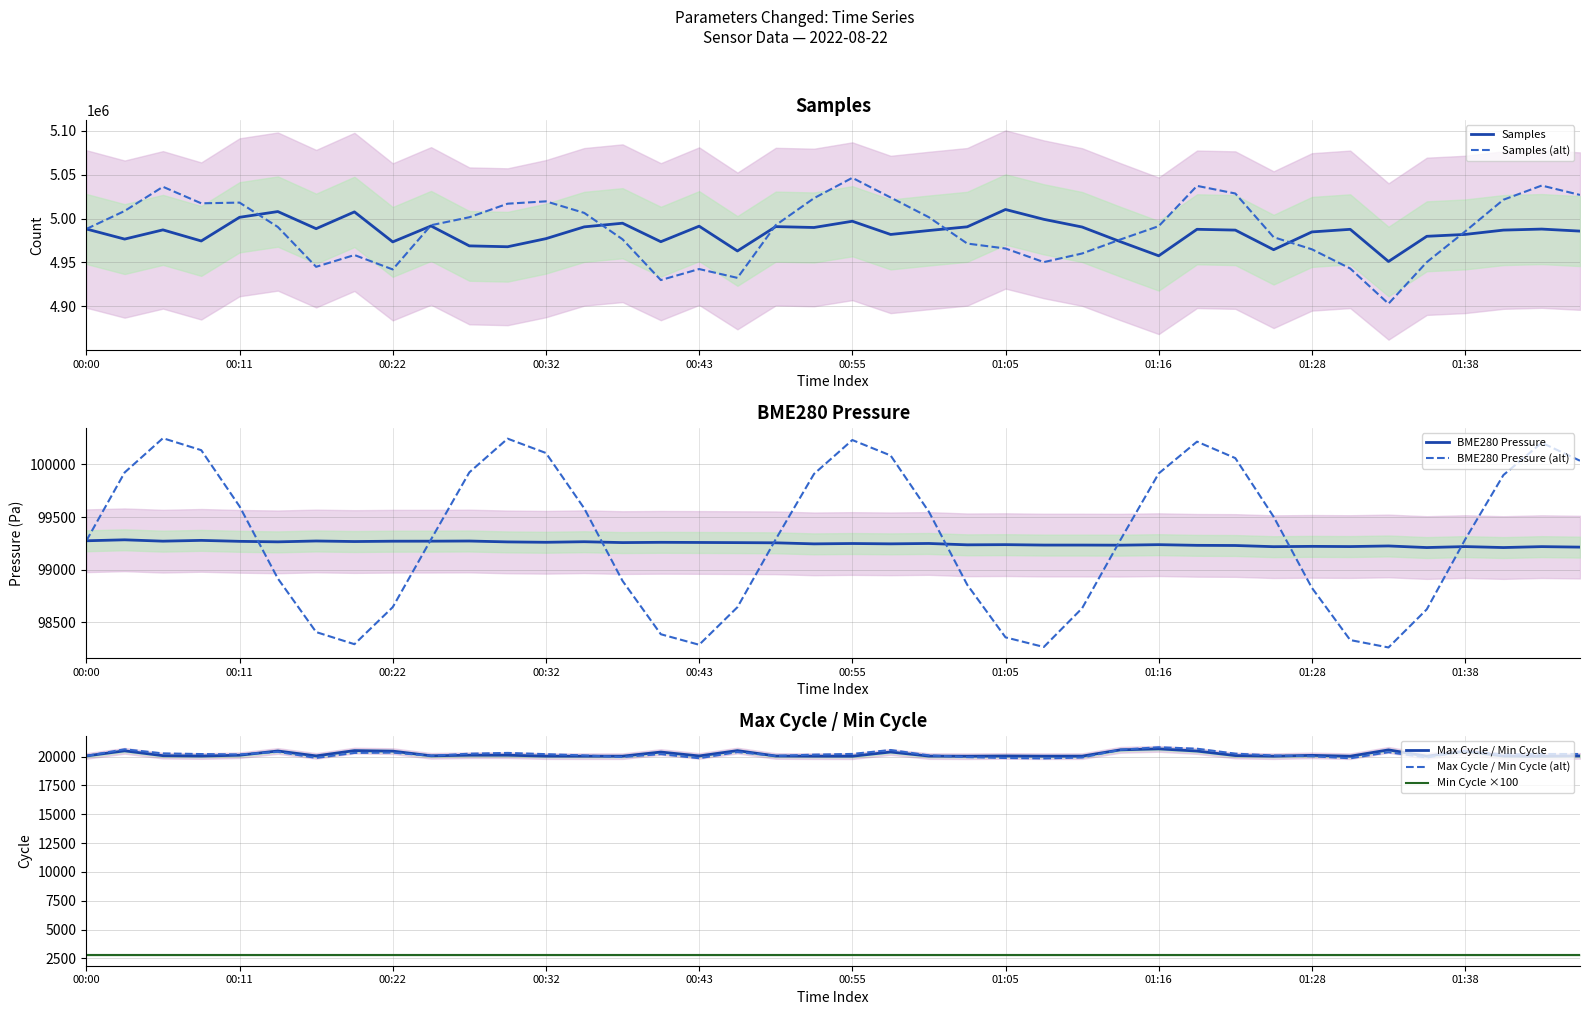

At which category does Samples reach its first local peak?

00:05